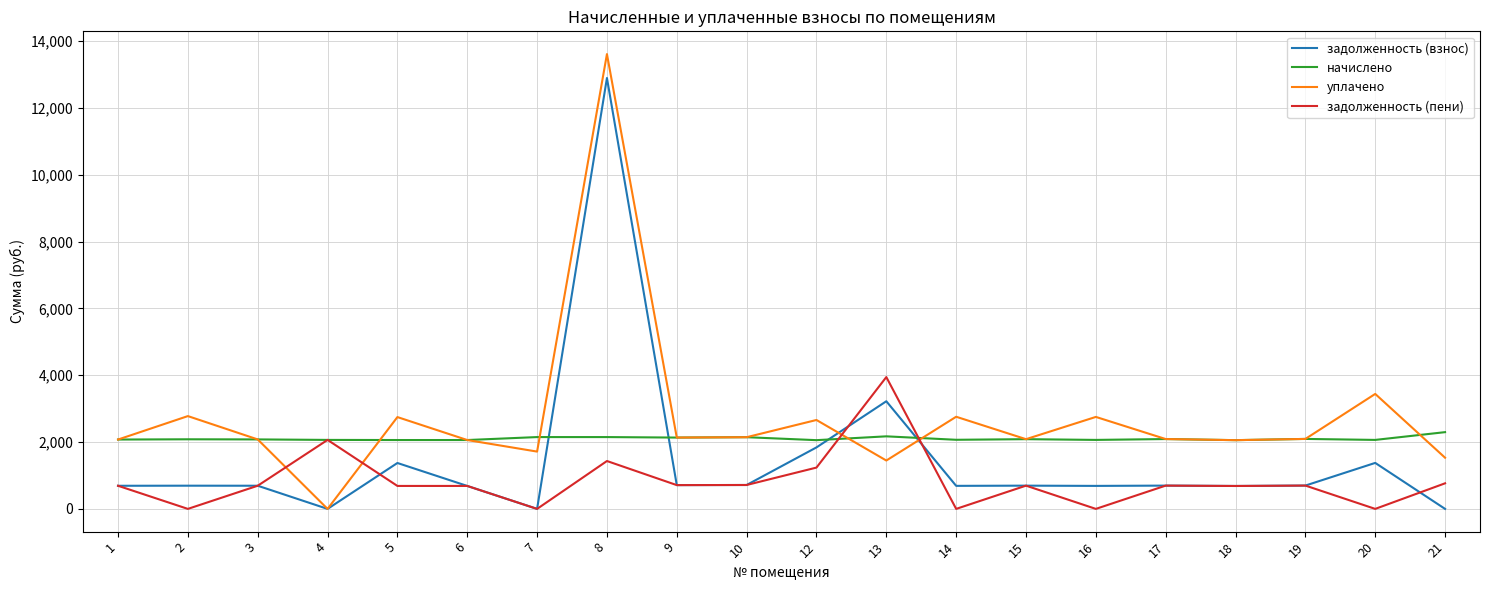

The value of уплачено at 7 is 664.7. True or false?

False